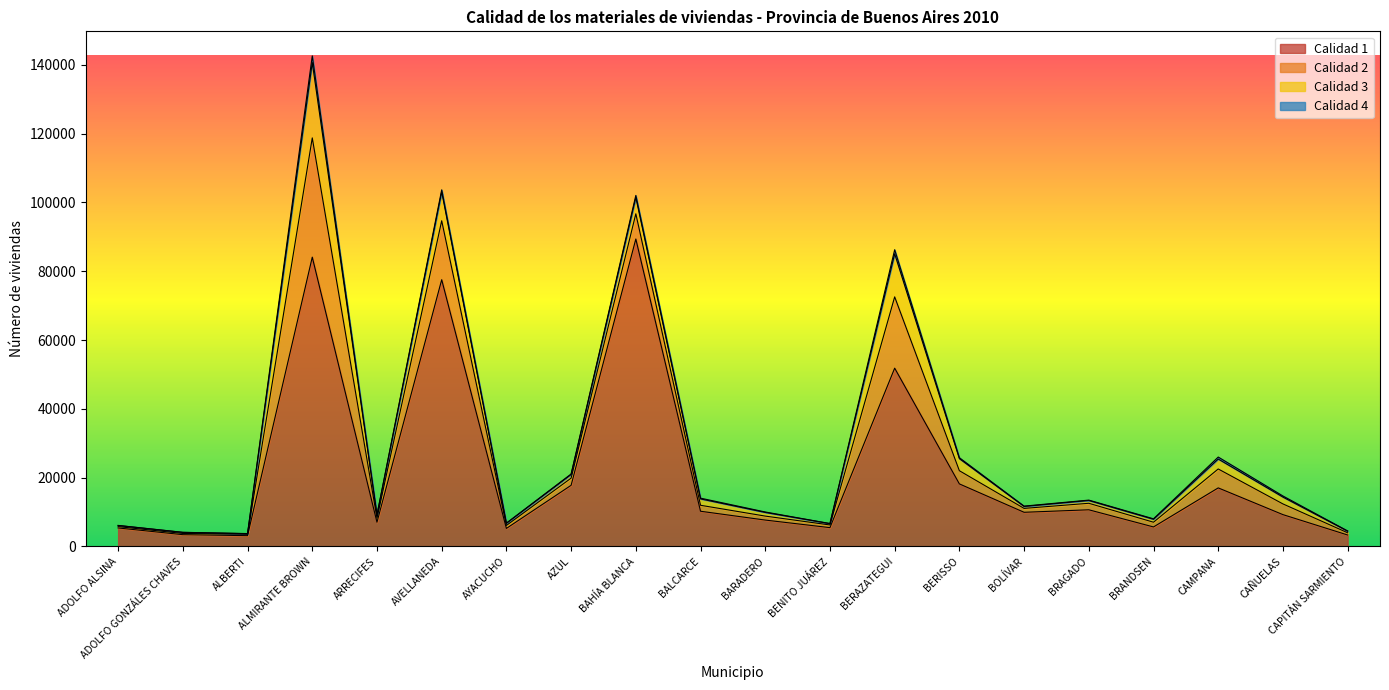

Where is the first local minimum for Calidad 1?

ALBERTI